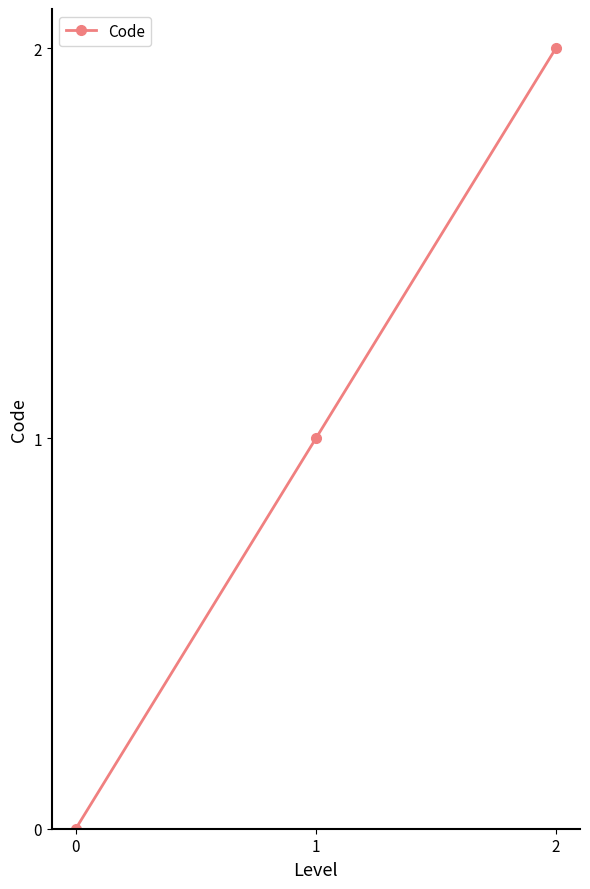

Reading left to right, transcribe all the data shown in this chart.

0=0	1=1	2=2